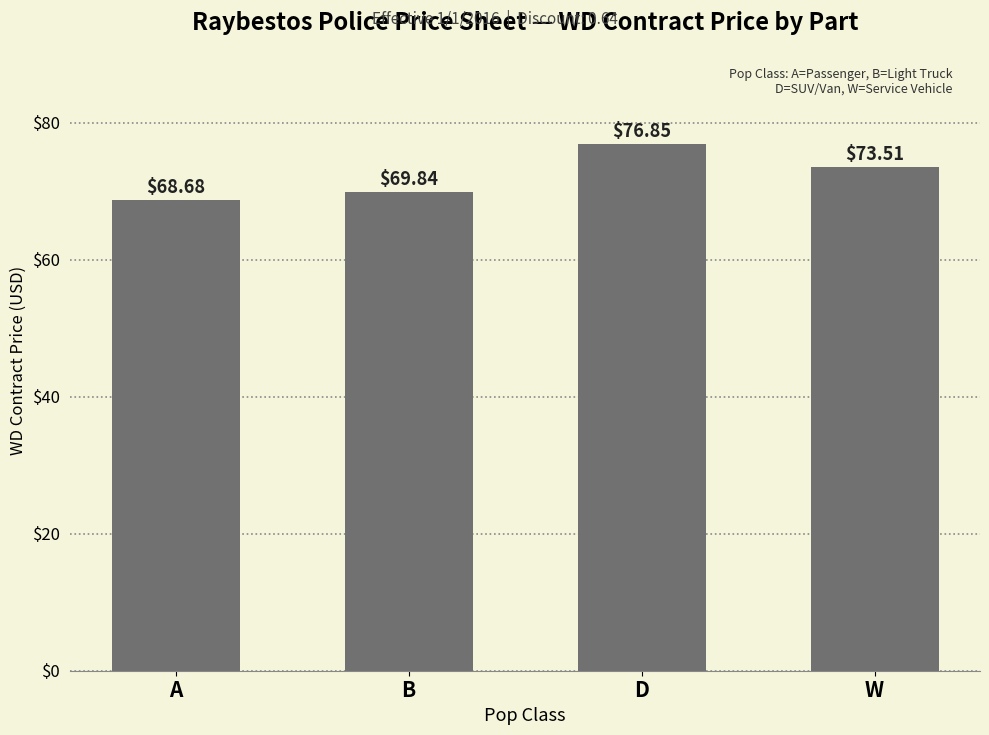

Between D and W, which is larger?

D